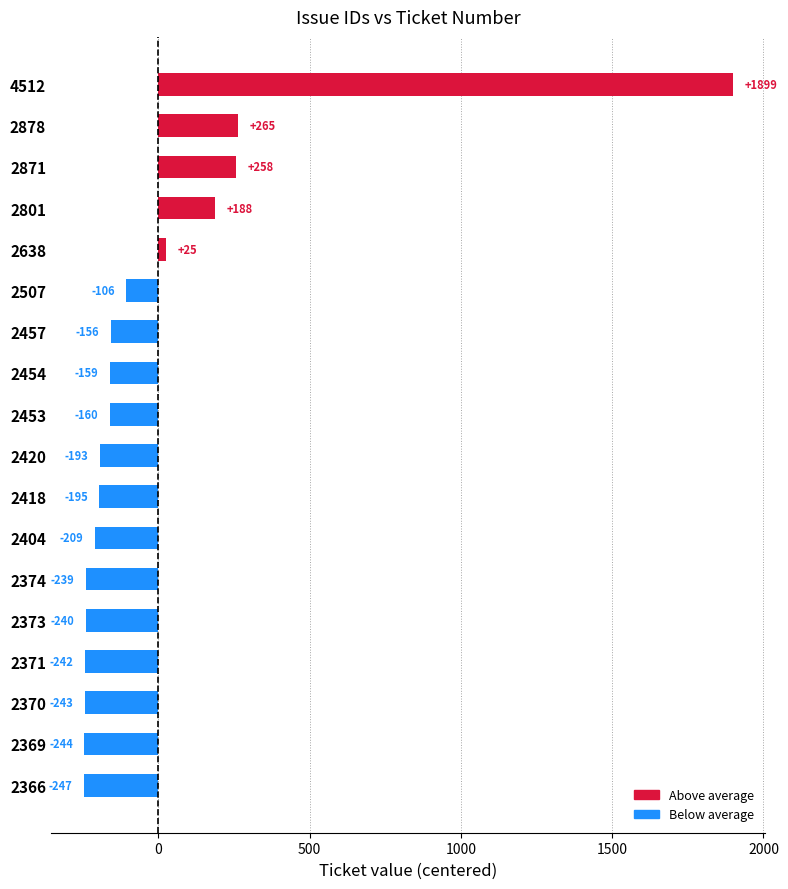

At which category does the chart reach its peak across all series?

4512